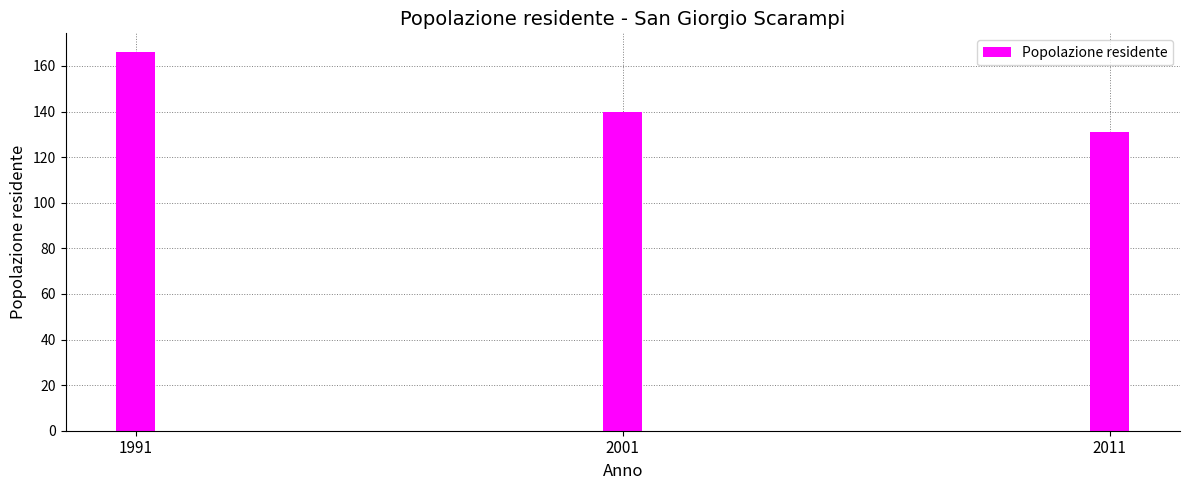

Are the bars grouped side by side (vs. stacked)?

No